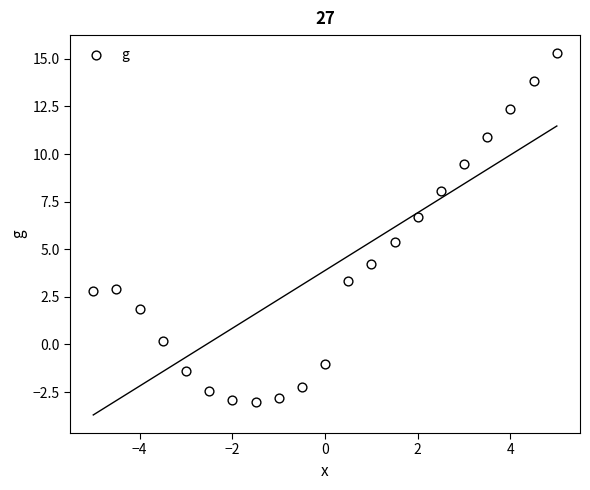

What is the range of Y values (max minus min)?

18.3